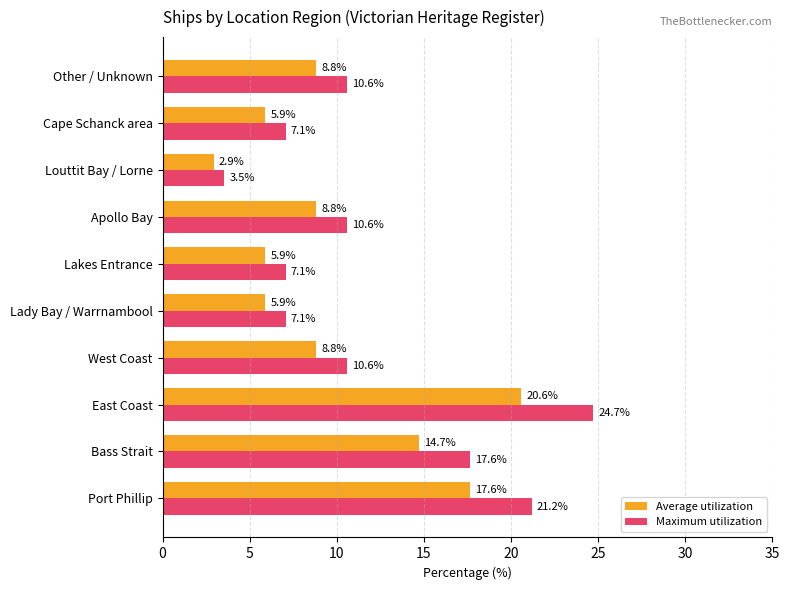

Is it true that Average utilization equals 8.8 at Apollo Bay?

True